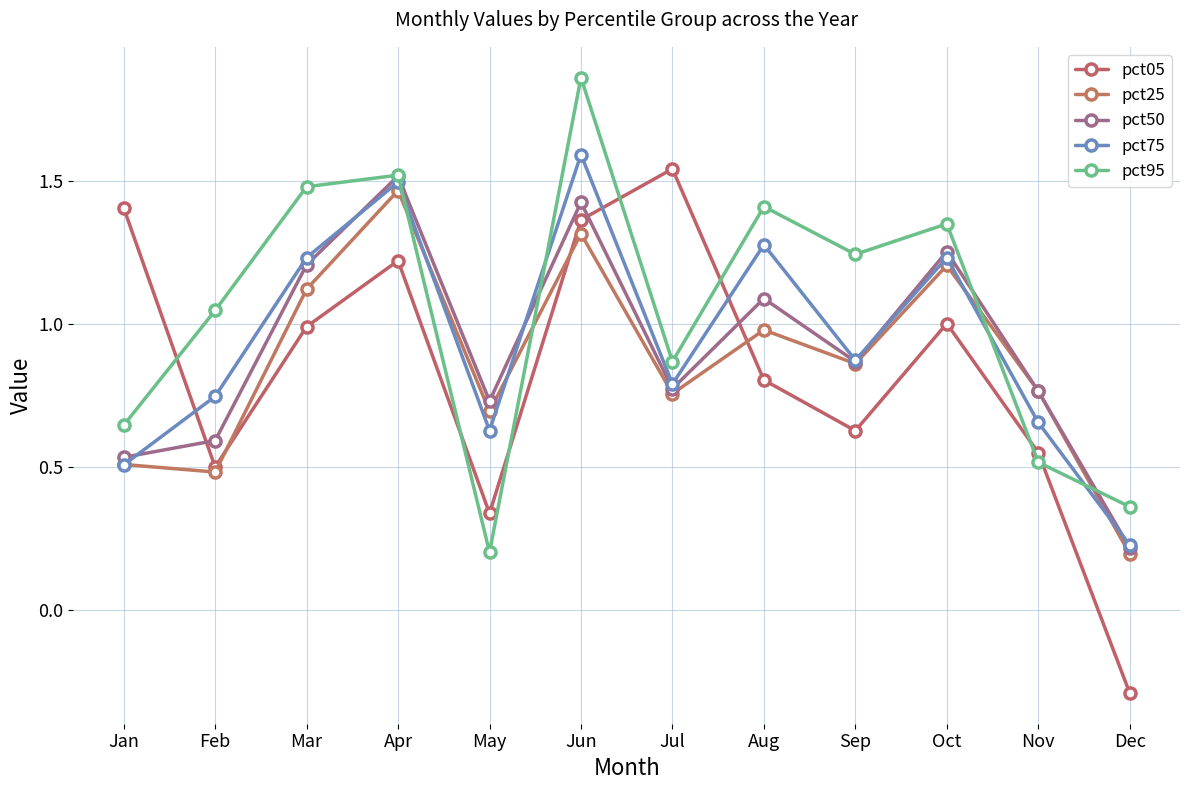

Between which two adjacent categories do pct50 and pct25 first intersect?

Oct and Nov